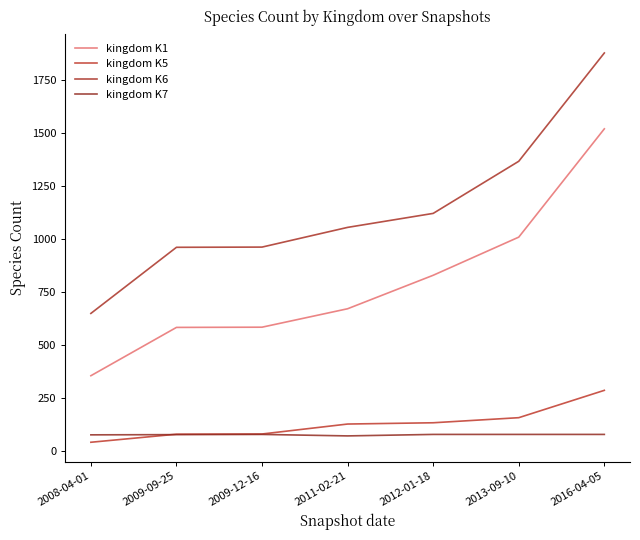

True or false: kingdom K7 and kingdom K6 cross at least once.

False